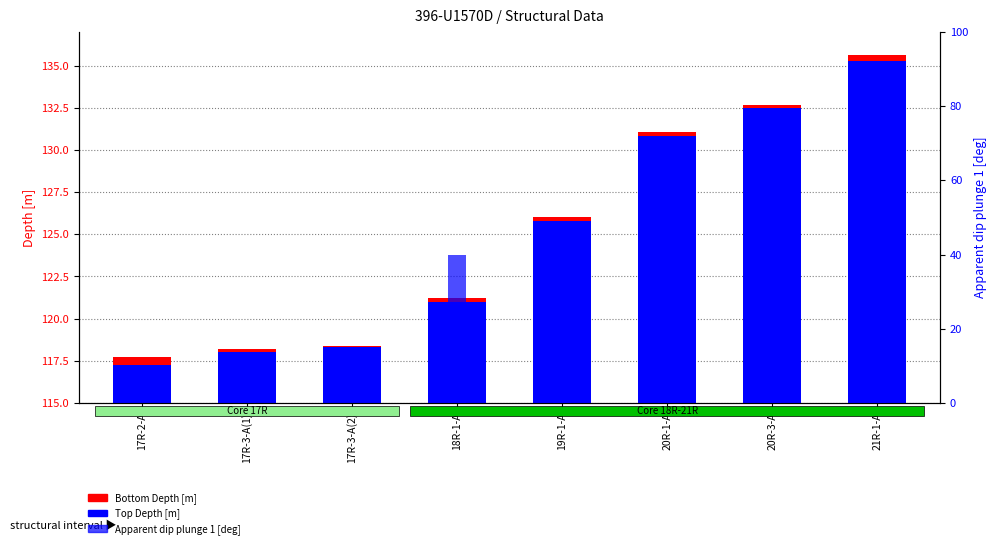

How many groups of bars are there?

8